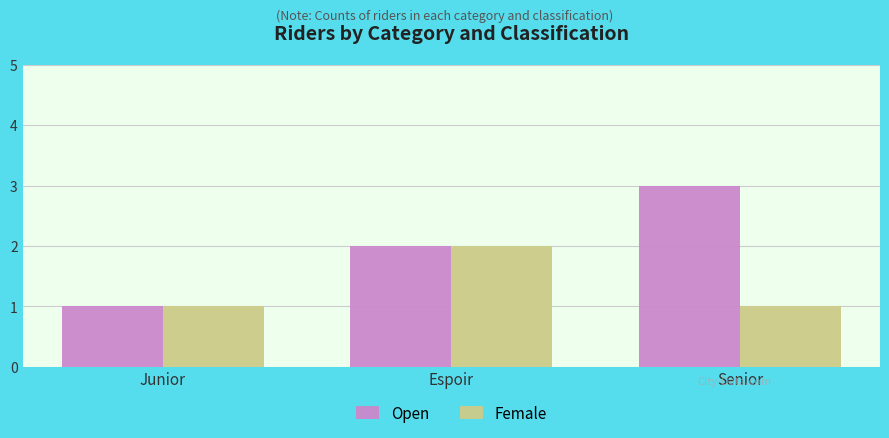

What is the difference between the highest and lowest values at Senior?

2